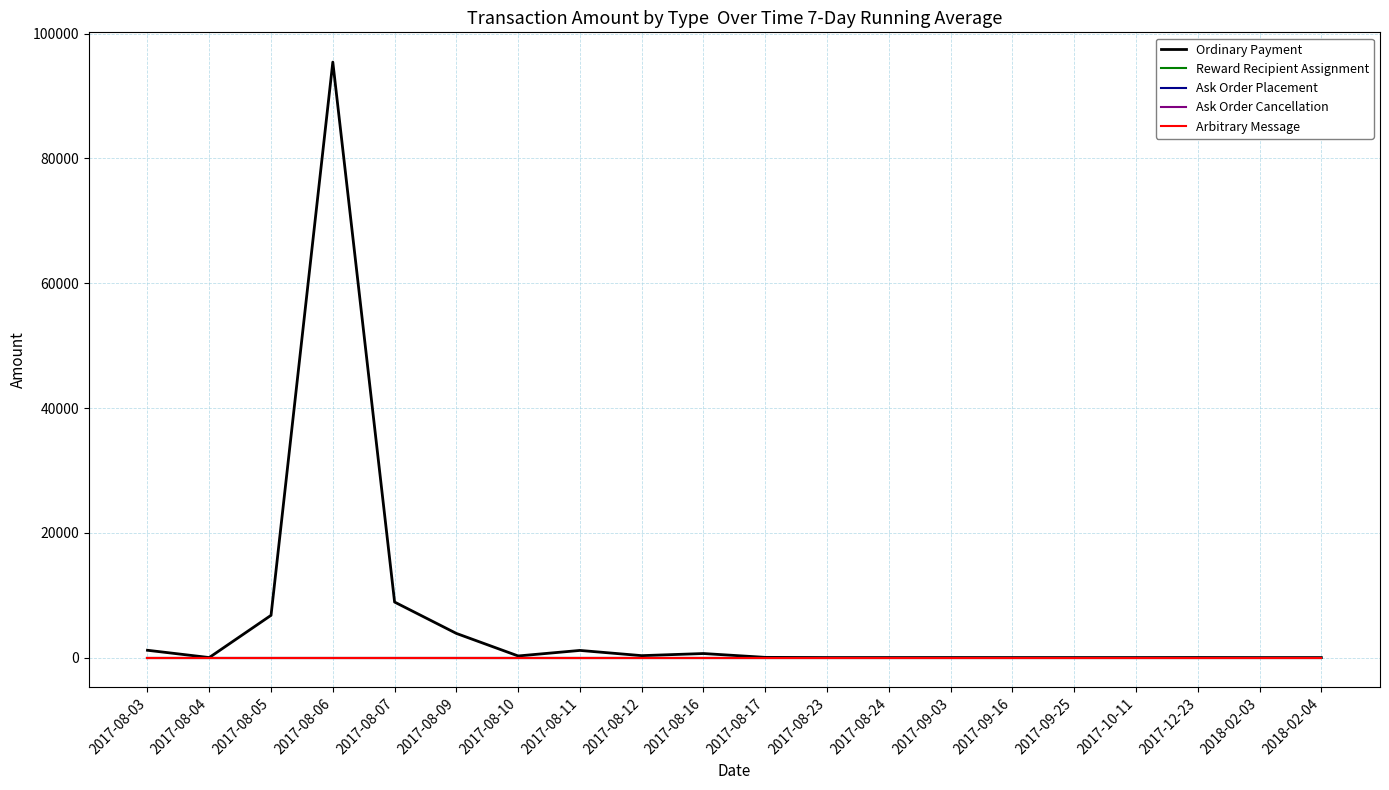

True or false: Ask Order Cancellation has more than 1 interior local peaks.

False